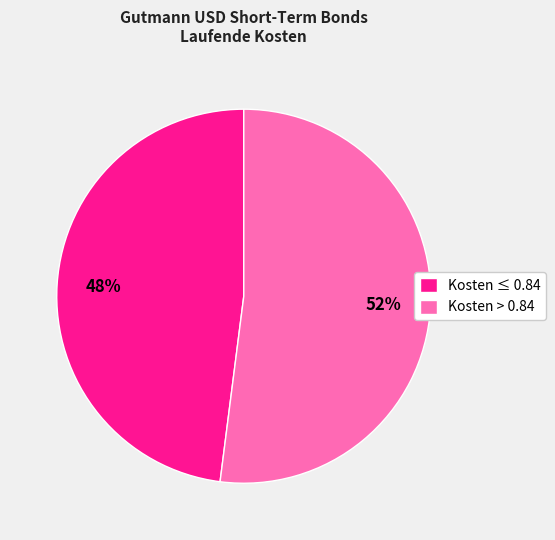

Approximately how many times larger is the value at Kosten ≤ 0.84 compared to Kosten > 0.84?

0.9